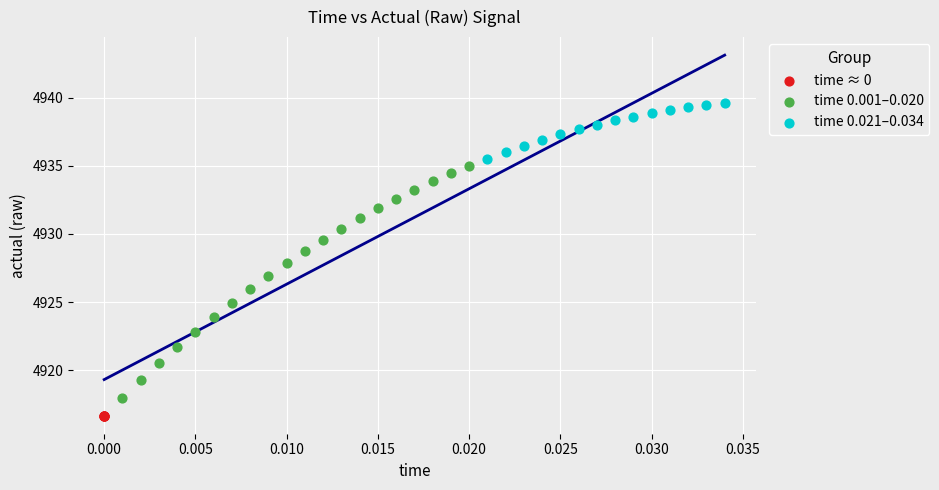

Which series reaches the minimum Y coordinate?

time ≈ 0